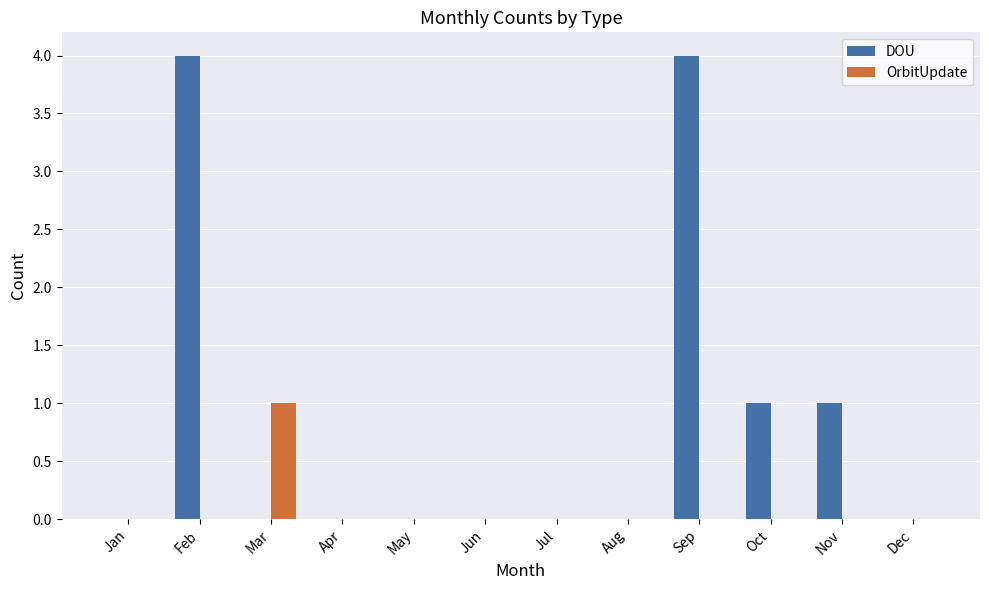

Is it true that OrbitUpdate equals 1 at Mar?

True